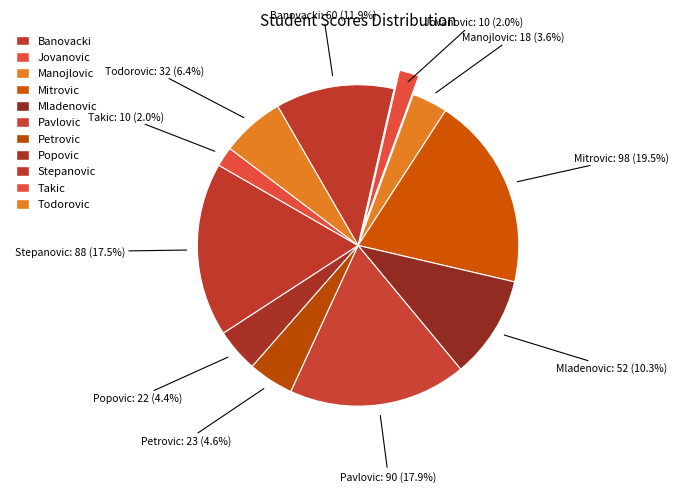

What is the largest slice in the pie chart?

Mitrovic